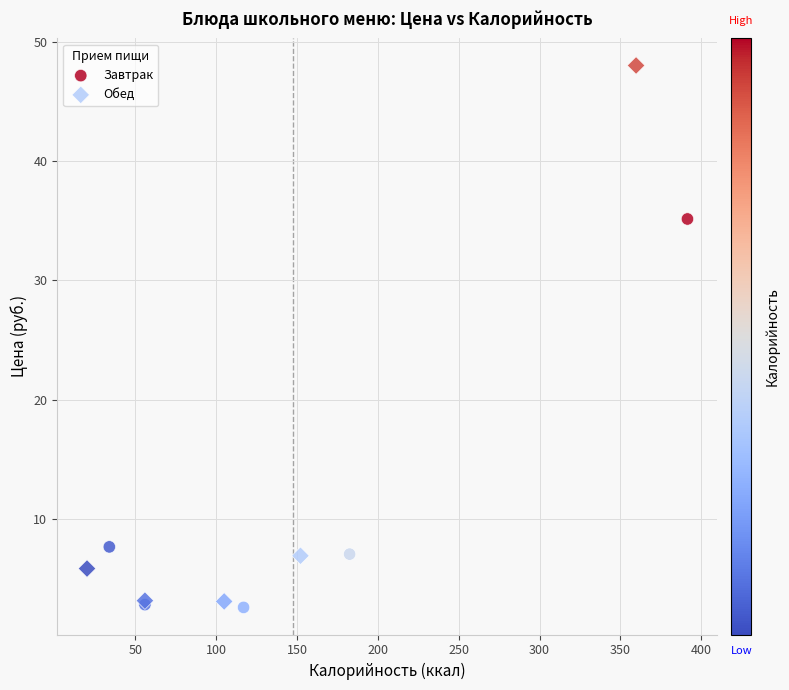

Which series has the widest spread of Y values?

Обед